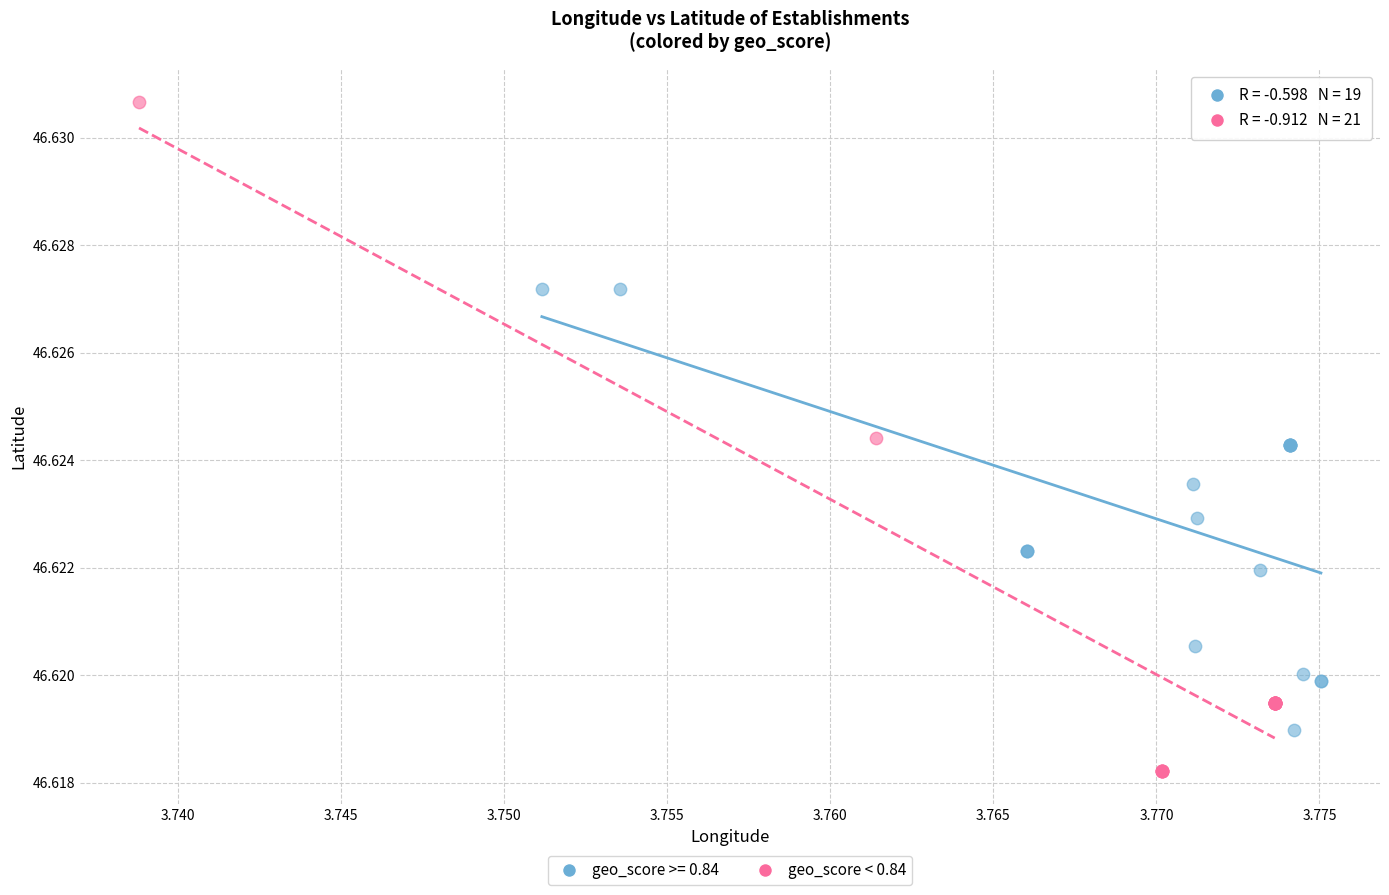

Which series has the widest spread of Y values?

geo_score < 0.84